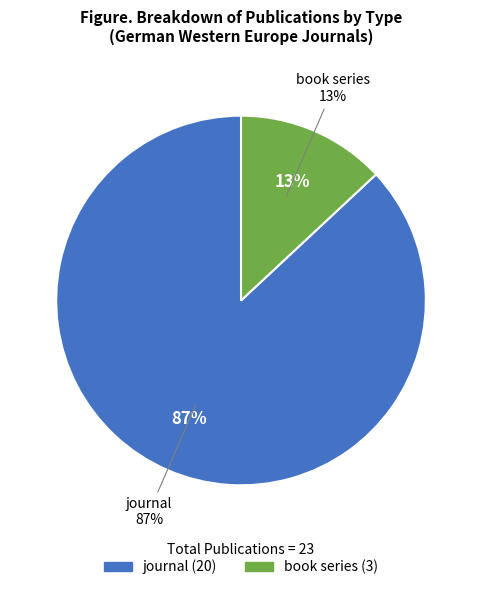

To the nearest percent, what percentage of the pie is book series?

13%